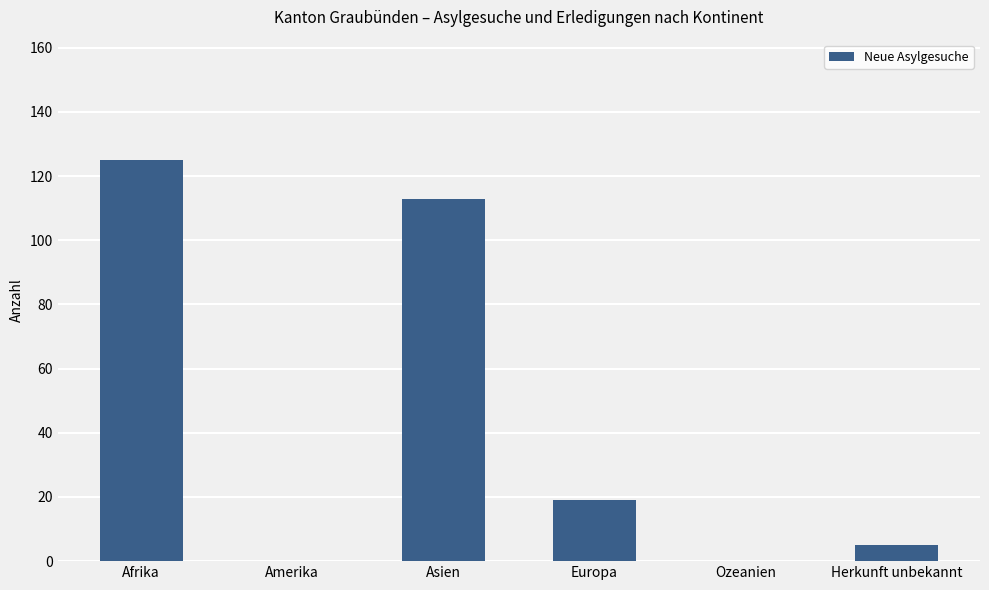

What is the difference between the values at Afrika and Asien?

12